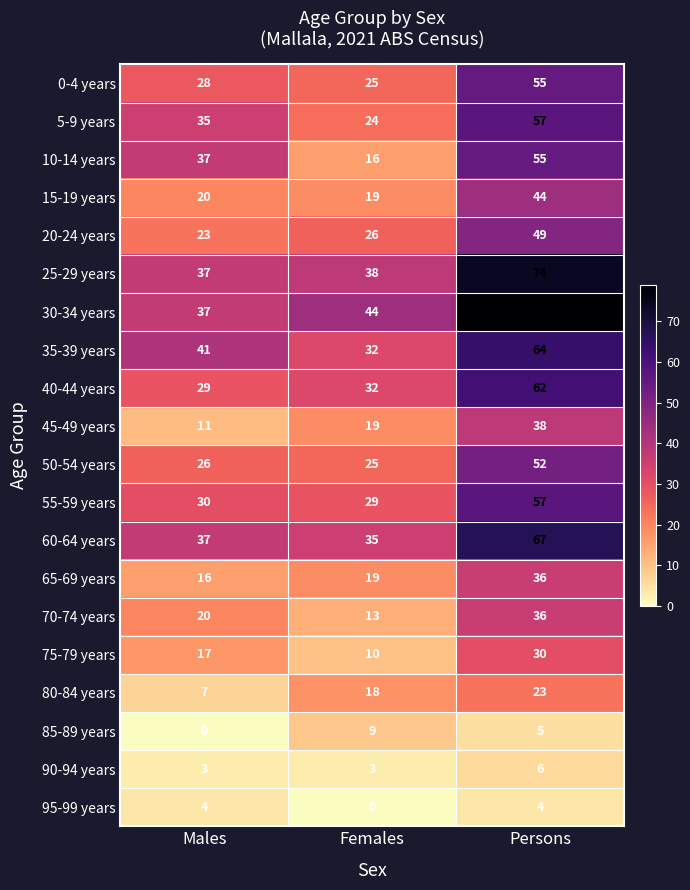

Is it true that 85-89 years equals 13 at Females?

False